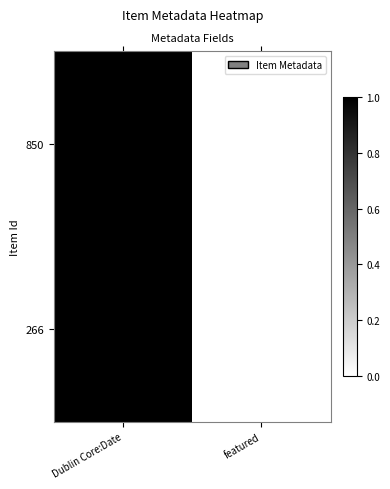

Reading left to right, transcribe all the data shown in this chart.

850: Dublin Core:Date=1.0	featured=0.0
266: Dublin Core:Date=1.0	featured=0.0